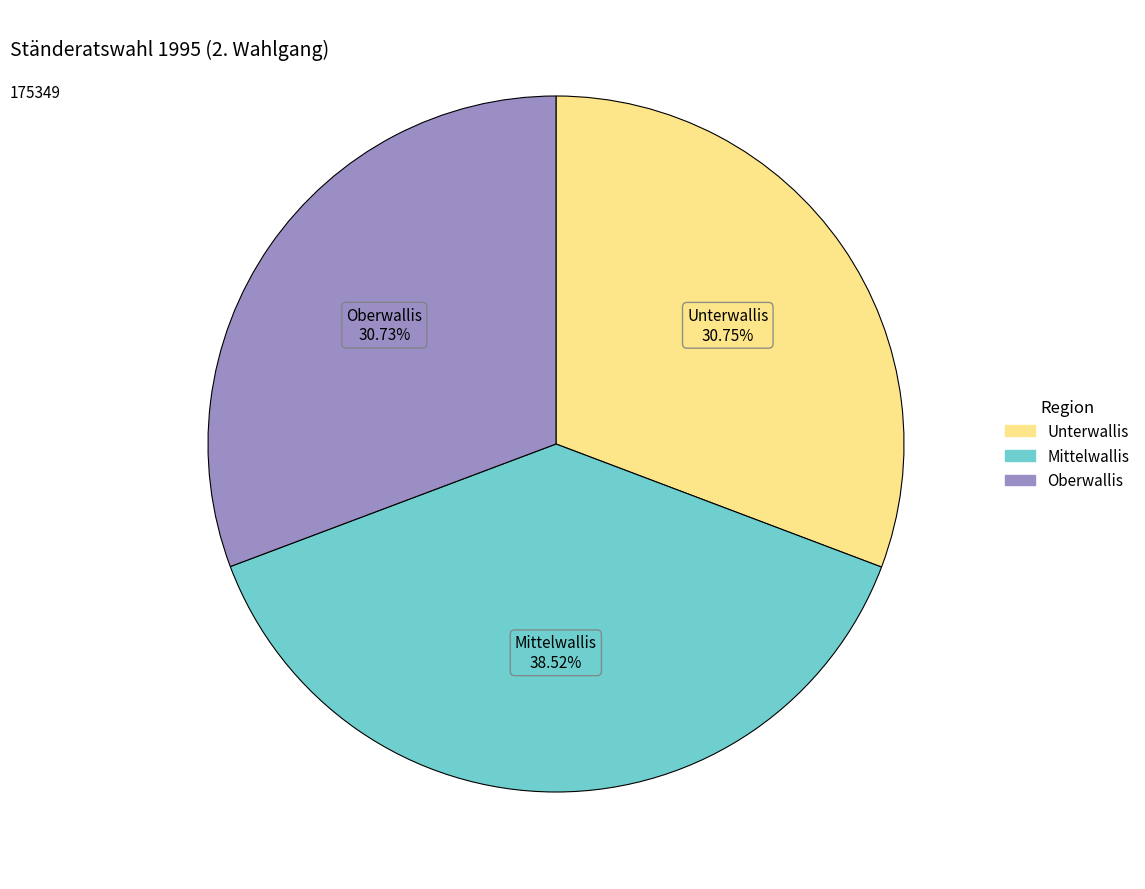

To the nearest percent, what portion does Mittelwallis represent?

39%